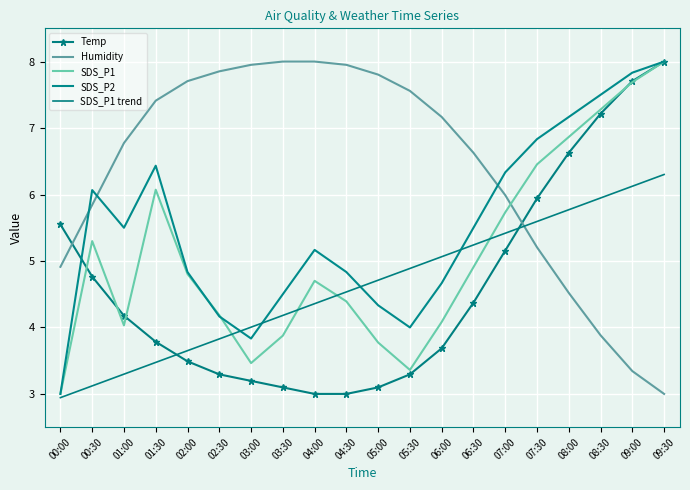

What is the label of the 1st point from the left?

00:00